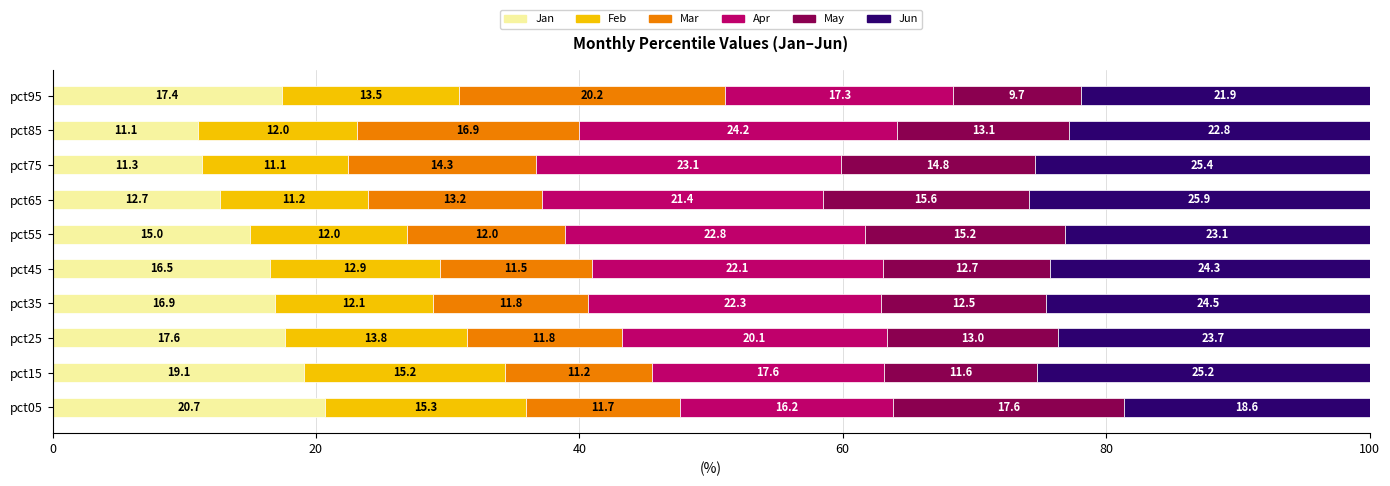

Is it true that Jan equals 32.1 at pct15?

False